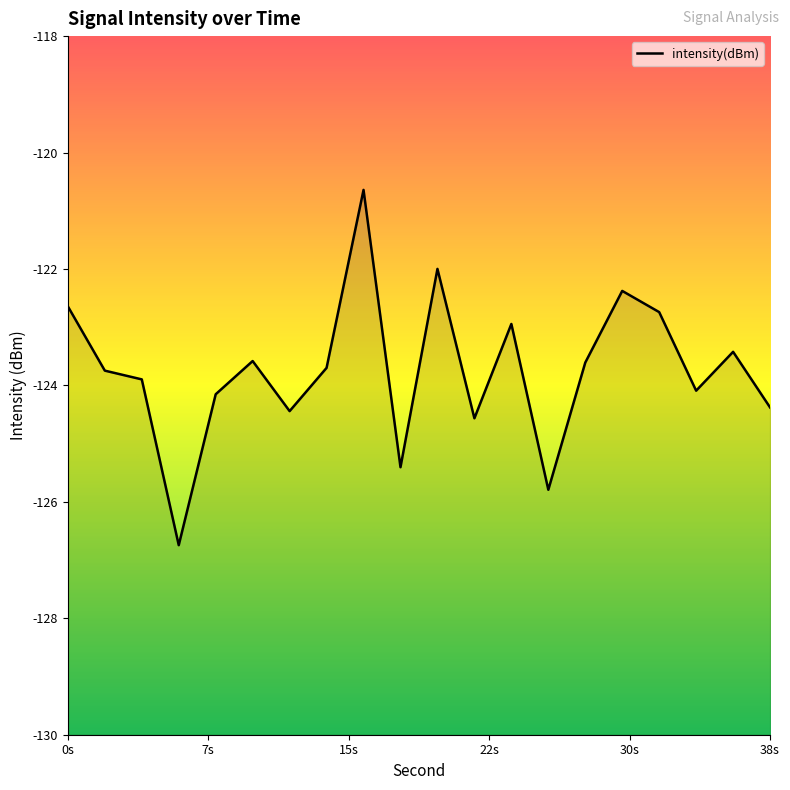

How many data points are less than -123?

14